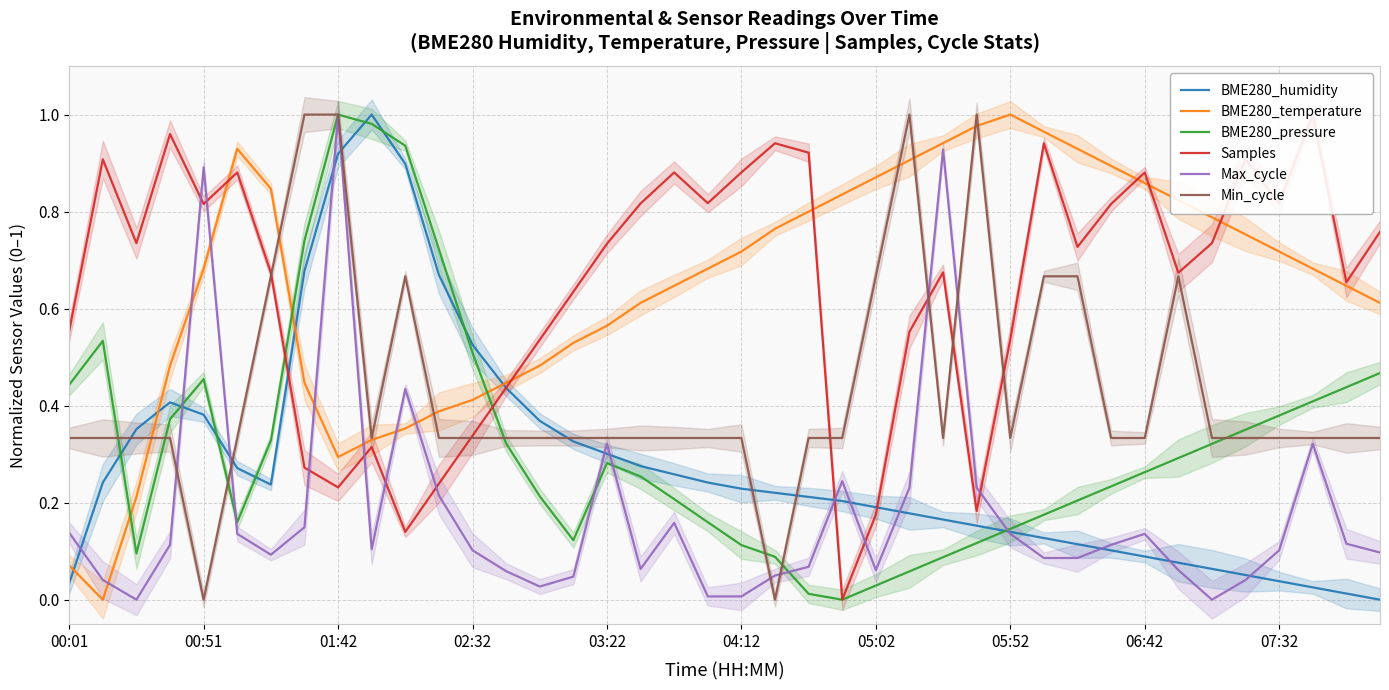

What position from the left is 13?

14